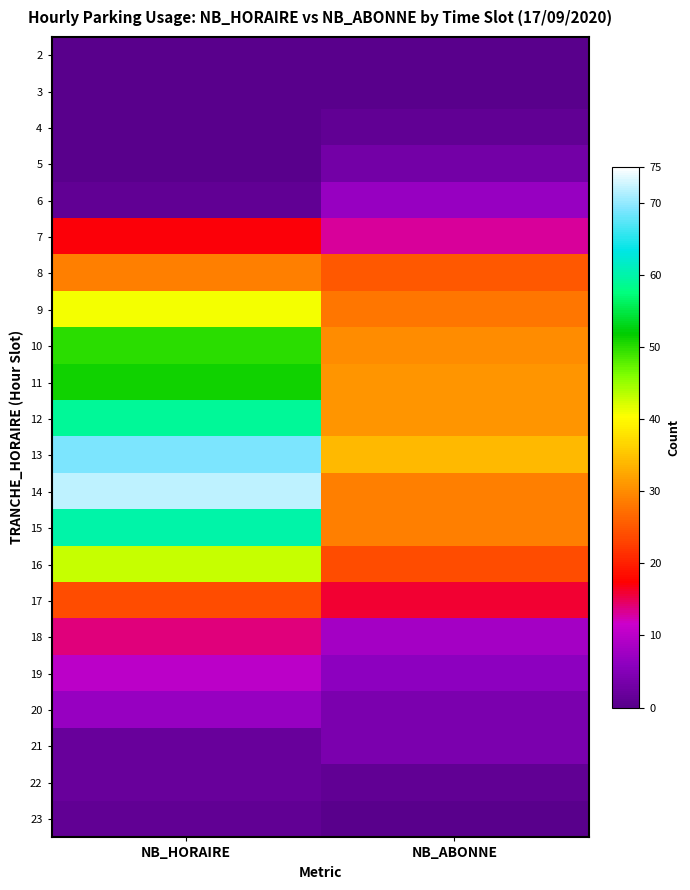

Which category has the highest value across all series?

NB_HORAIRE